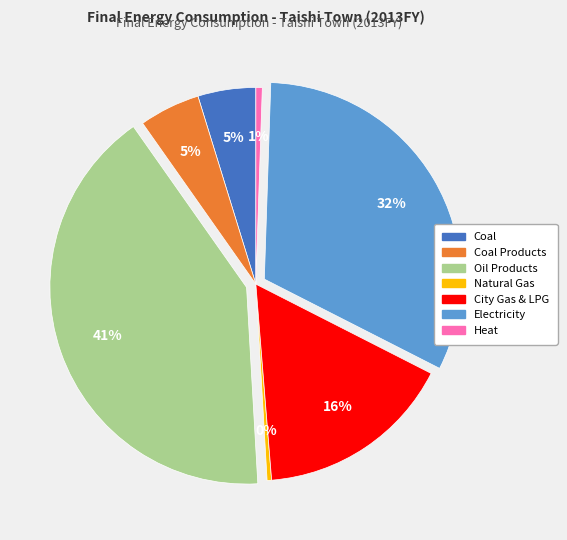

To the nearest percent, what is the difference between the largest and smallest slice percentages?

41%